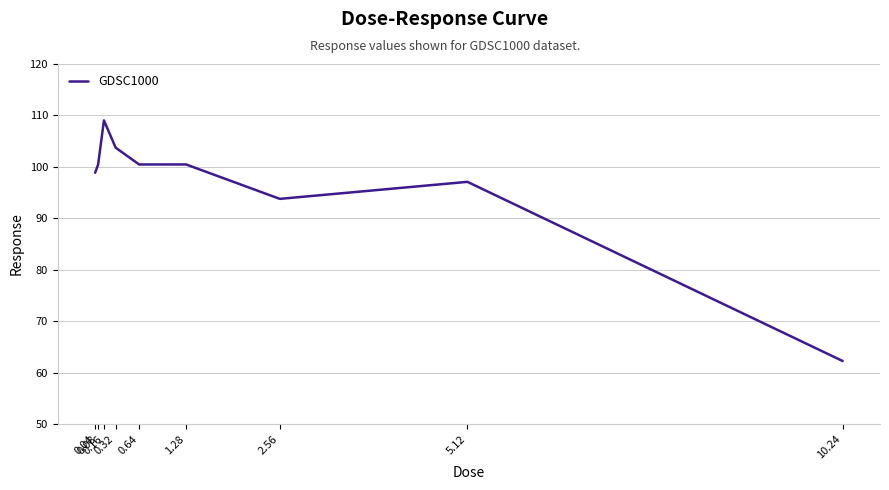

What is the greatest value displayed?

109.0